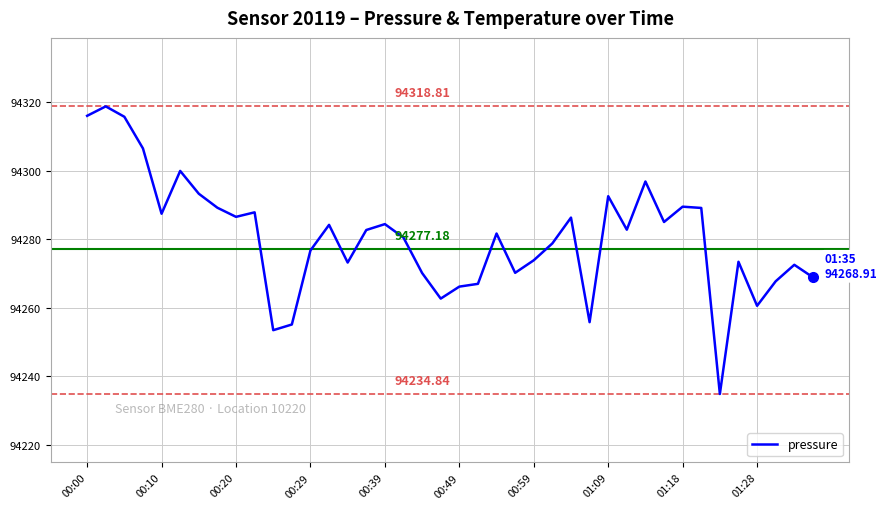

What is the maximum value shown in the chart?

94318.8